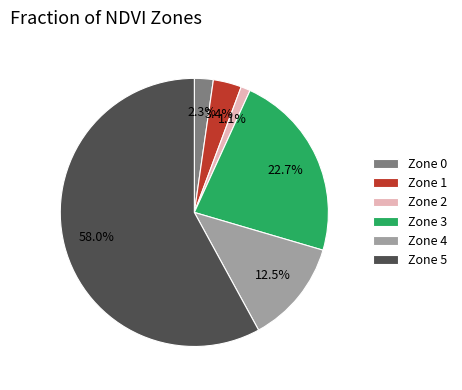

What is the smallest slice in the pie chart?

Zone 2